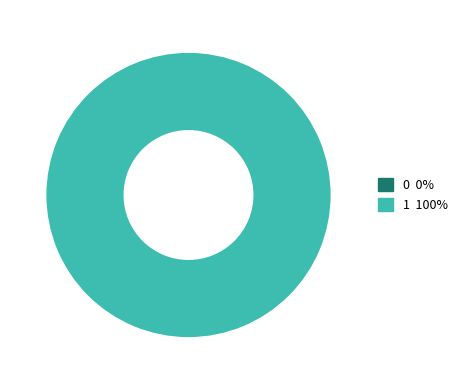

How many segments does this pie chart have?

2